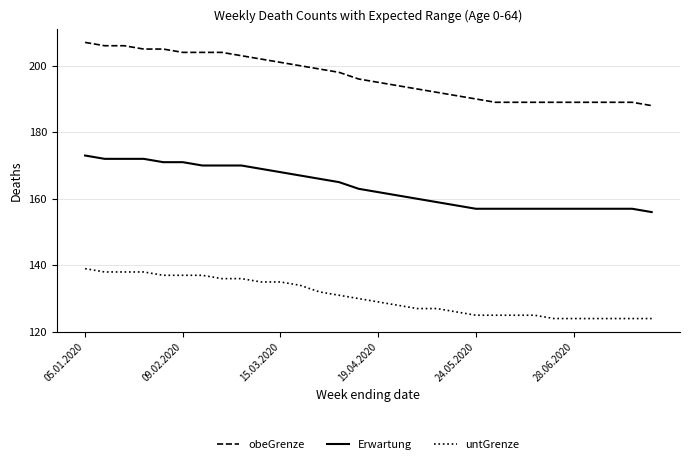

Count the number of data series in this chart.

3